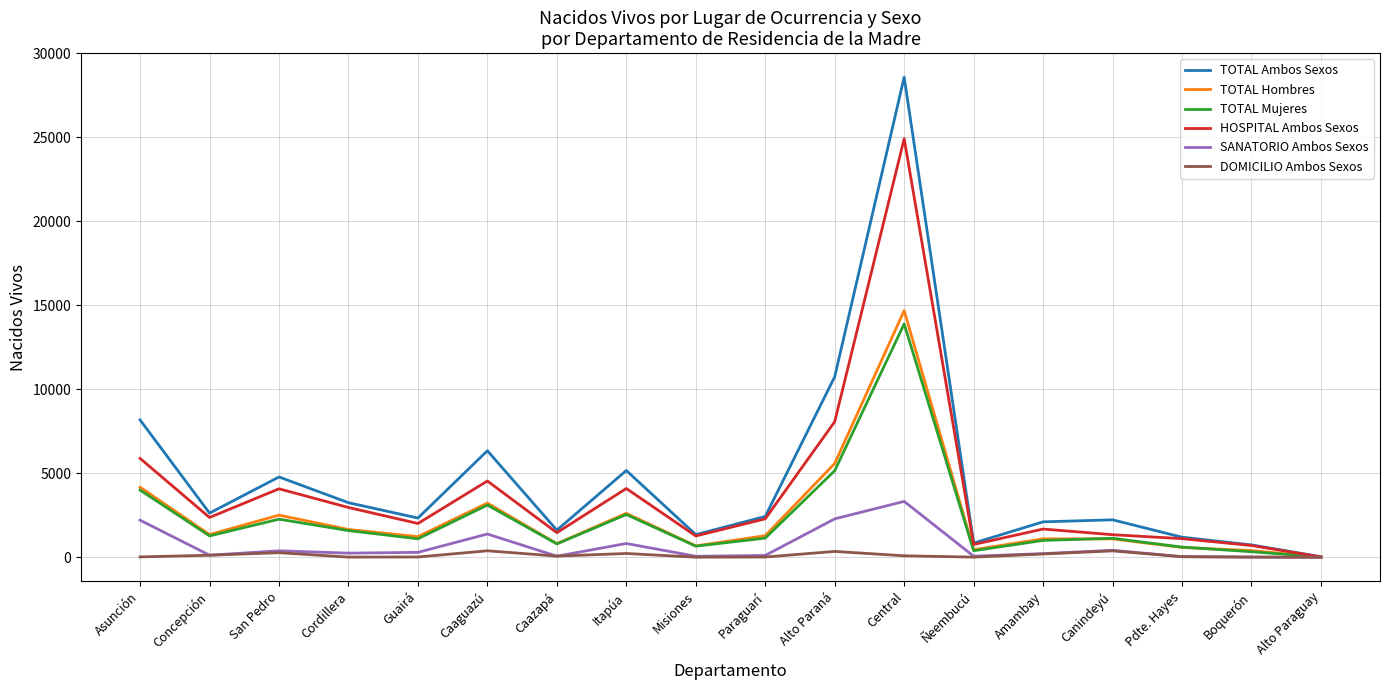

What is the difference between the highest and lowest values at Pdte. Hayes?

1159